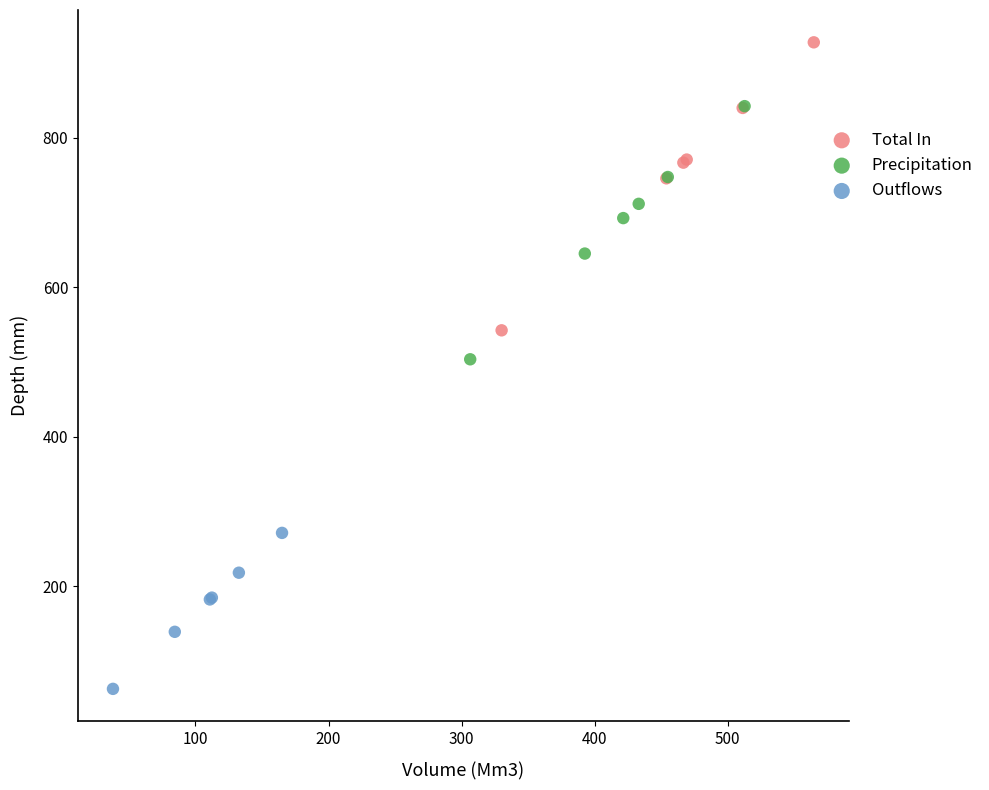

Which series has the largest Y range (max minus min)?

Total In